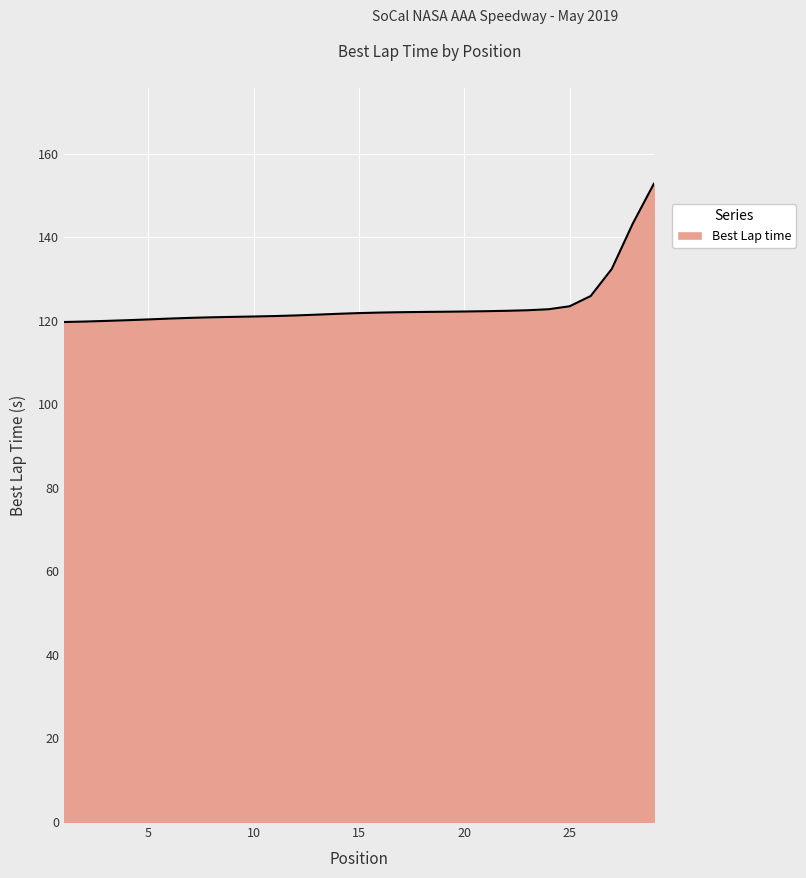

What is the difference between the maximum and minimum values?

33.1